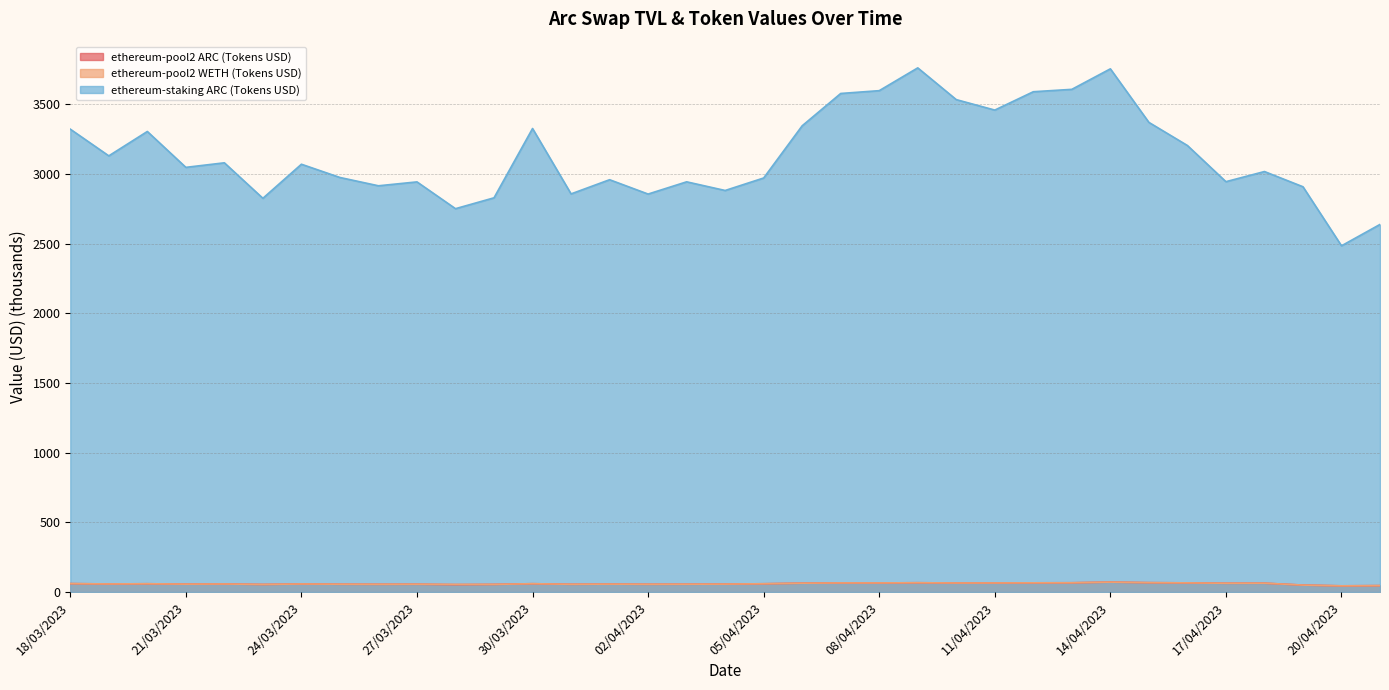

True or false: ethereum-pool2 ARC (Tokens USD) has a value of 56.1 at 03/04/2023.

True